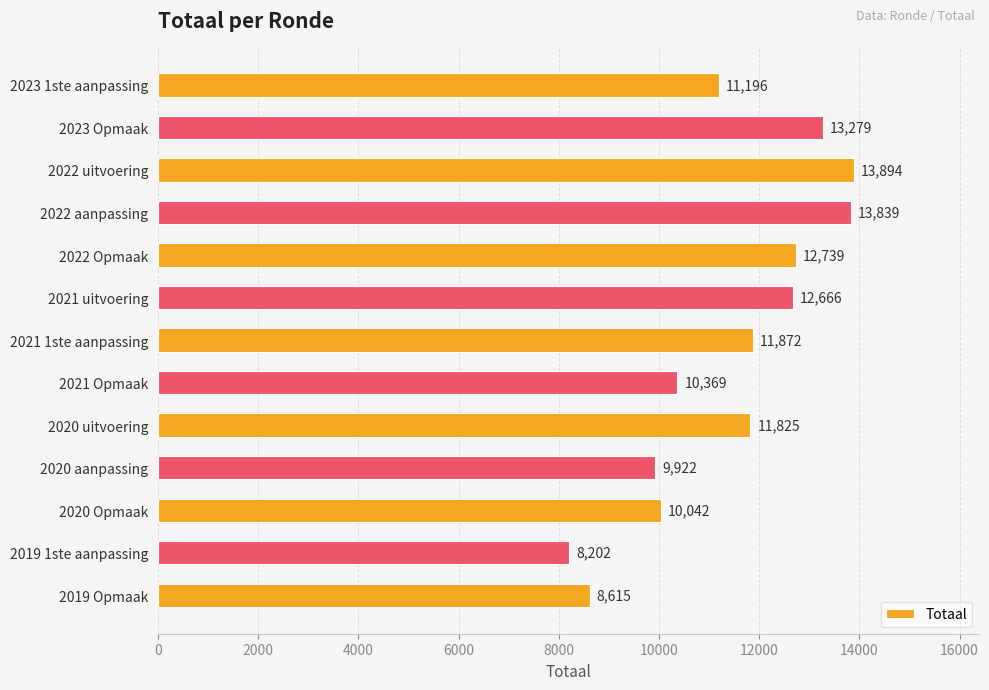

Between 2020 uitvoering and 2023 1ste aanpassing, which is larger?

2020 uitvoering